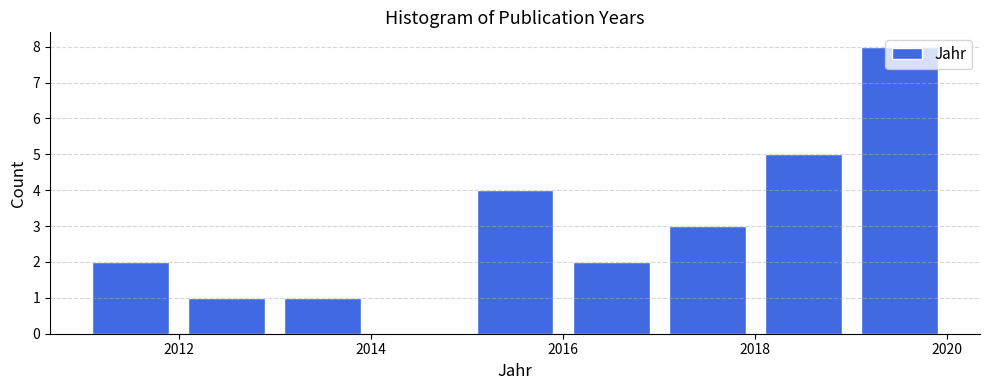

How tall is the bar that spans 2016 to 2017 on the x-axis? The values are not printed on the chart, so give them approximately, as read against the axis.

2